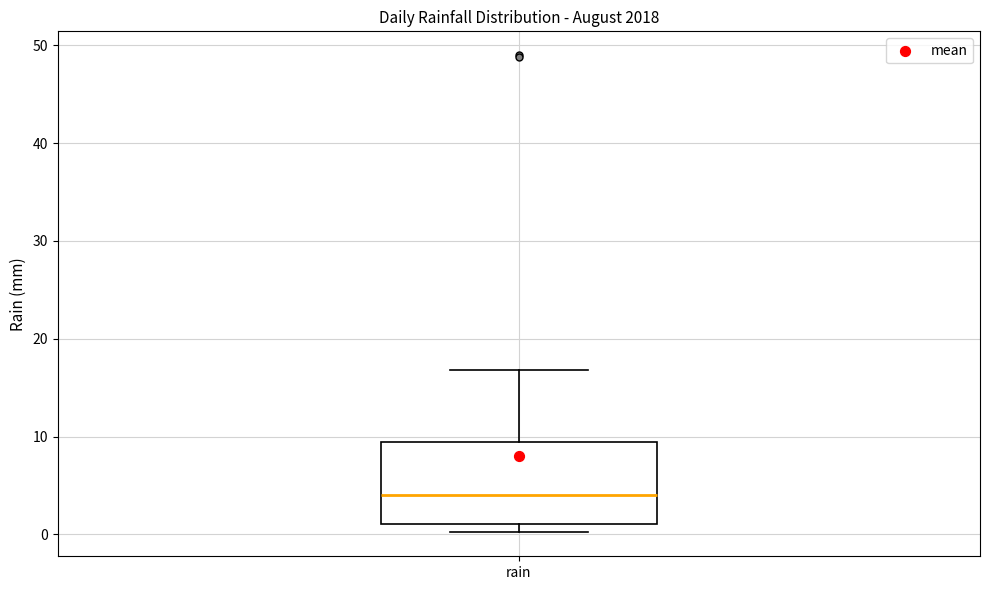

Where does the median line of the box for rain sit on the y-axis? The values are not printed on the chart, so give them approximately, as read against the axis.

4